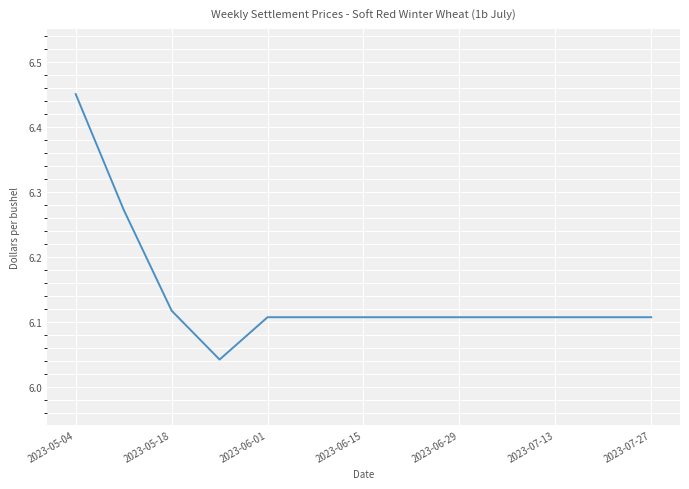

What is the difference between the maximum and minimum values?

0.4